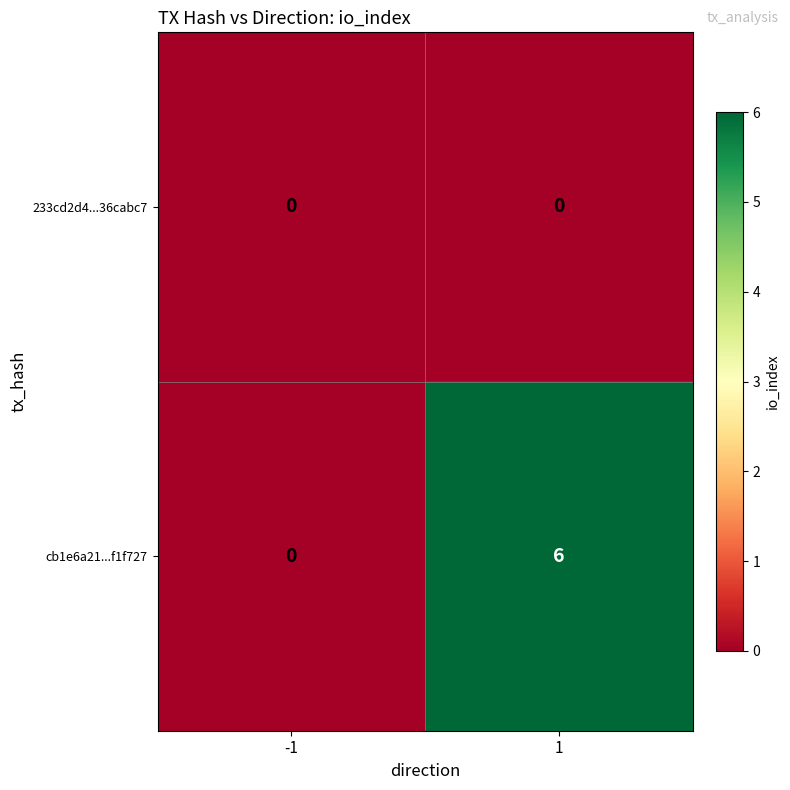

Reading left to right, list all the values displayed in this chart.

233cd2d4...36cabc7: -1=0	1=0
cb1e6a21...f1f727: -1=0	1=6